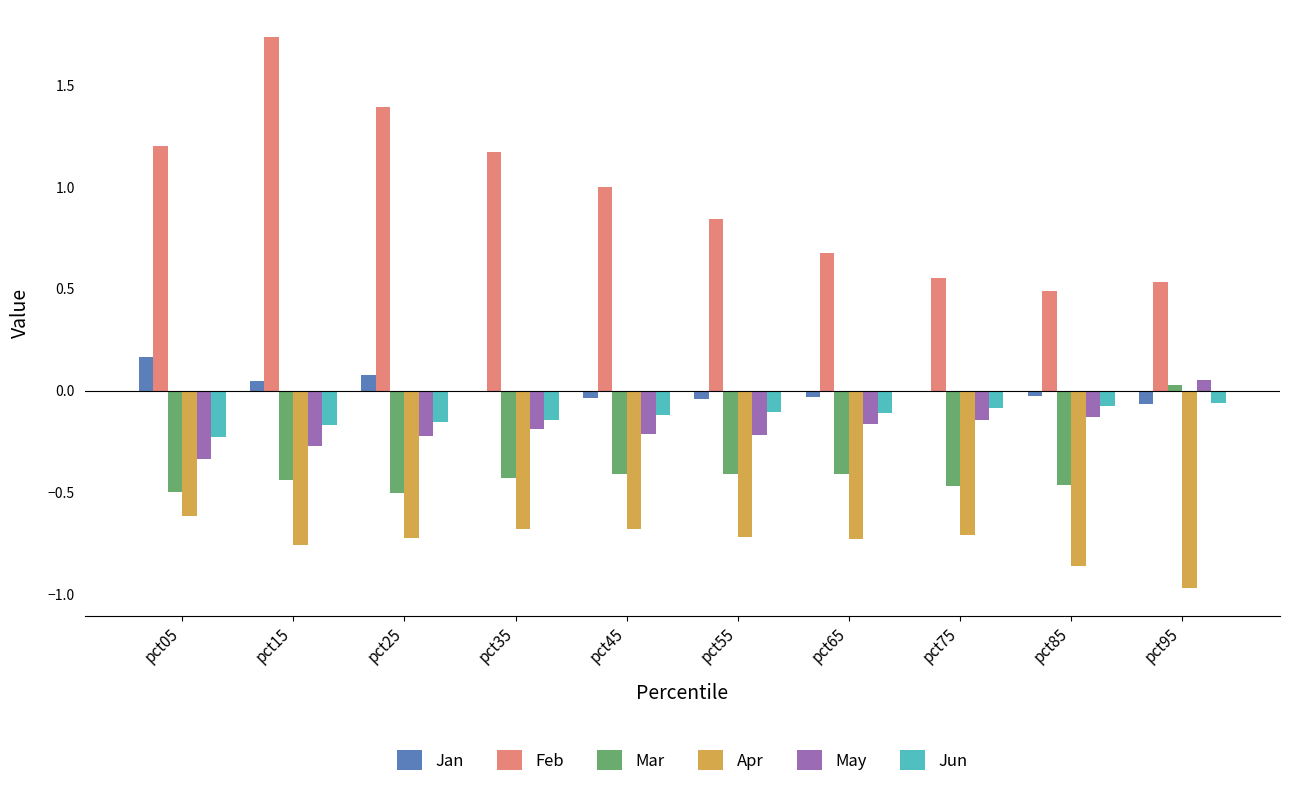

Which series has the largest total across all categories?

Feb